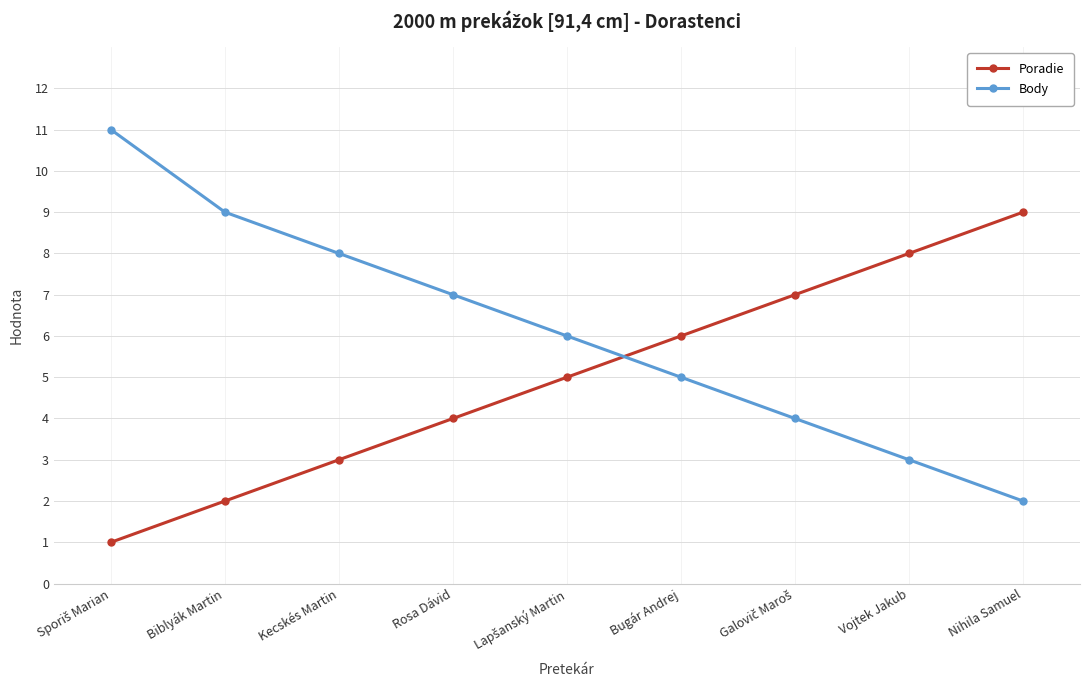

What is the total value across all series at Vojtek Jakub?

11